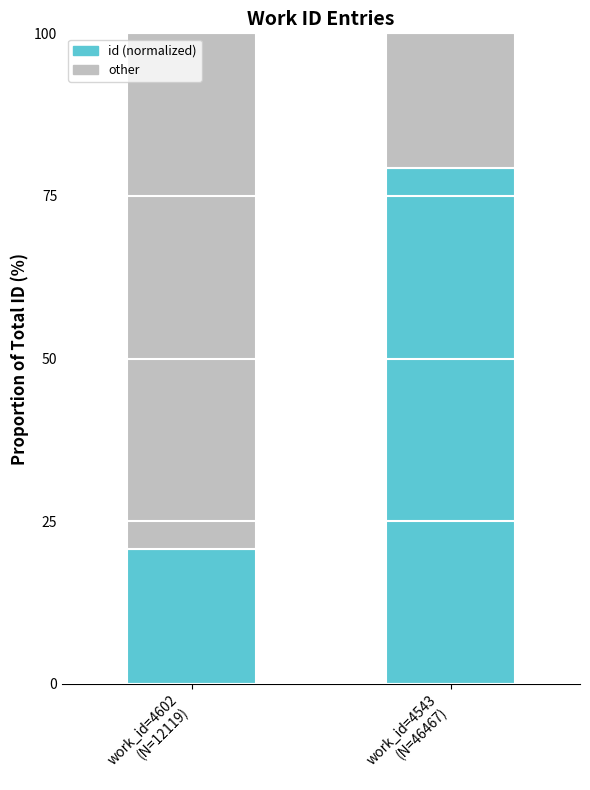

Count the number of data series in this chart.

2